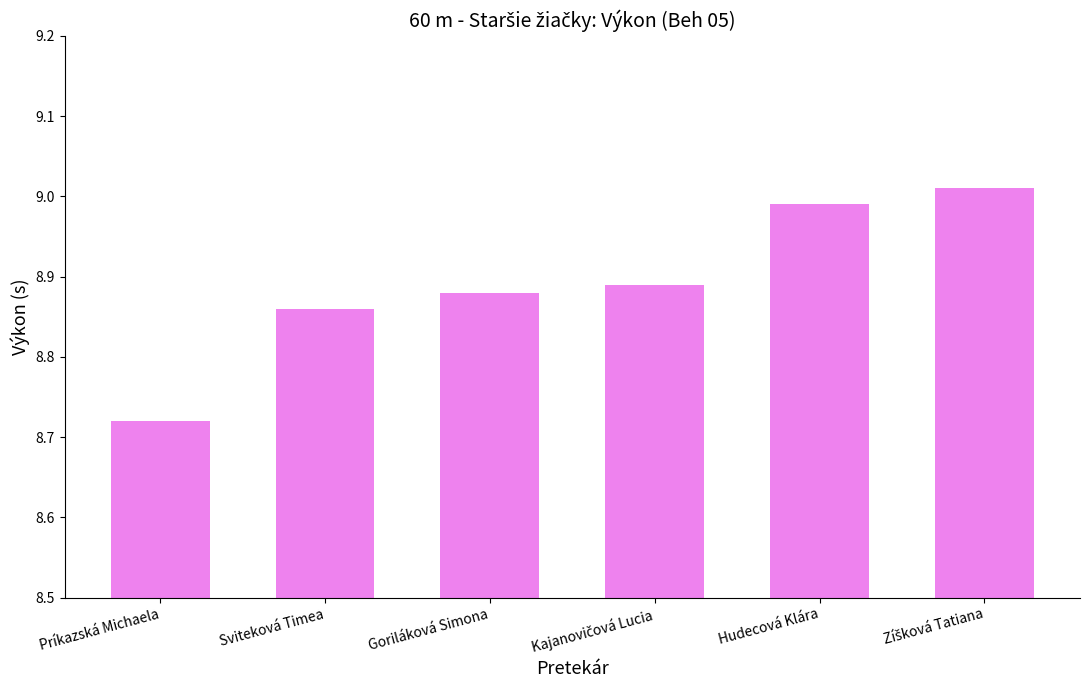

Which label corresponds to the smallest value in the chart?

Príkazská Michaela